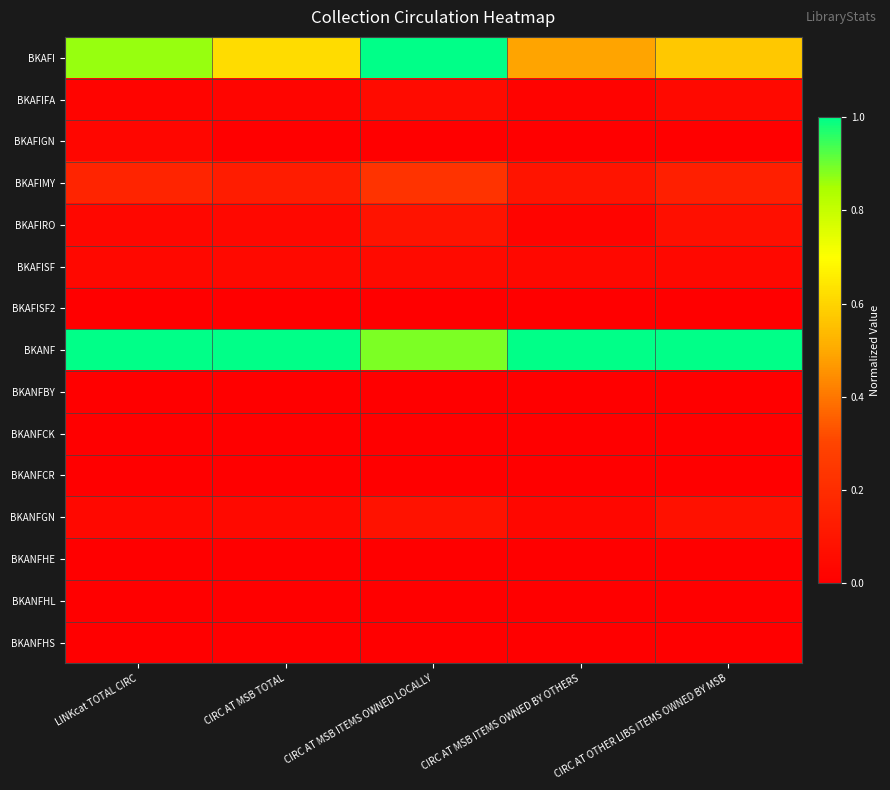

Reading left to right, extract all data points from this chart.

BKAFI: LINKcat TOTAL CIRC=0.9	CIRC AT MSB TOTAL=0.6	CIRC AT MSB ITEMS OWNED LOCALLY=1.0	CIRC AT MSB ITEMS OWNED BY OTHERS=0.5	CIRC AT OTHER LIBS ITEMS OWNED BY MSB=0.6
BKAFIFA: LINKcat TOTAL CIRC=0.0	CIRC AT MSB TOTAL=0.0	CIRC AT MSB ITEMS OWNED LOCALLY=0.1	CIRC AT MSB ITEMS OWNED BY OTHERS=0.0	CIRC AT OTHER LIBS ITEMS OWNED BY MSB=0.0
BKAFIGN: LINKcat TOTAL CIRC=0.0	CIRC AT MSB TOTAL=0.0	CIRC AT MSB ITEMS OWNED LOCALLY=0.0	CIRC AT MSB ITEMS OWNED BY OTHERS=0.0	CIRC AT OTHER LIBS ITEMS OWNED BY MSB=0.0
BKAFIMY: LINKcat TOTAL CIRC=0.2	CIRC AT MSB TOTAL=0.1	CIRC AT MSB ITEMS OWNED LOCALLY=0.2	CIRC AT MSB ITEMS OWNED BY OTHERS=0.1	CIRC AT OTHER LIBS ITEMS OWNED BY MSB=0.1
BKAFIRO: LINKcat TOTAL CIRC=0.0	CIRC AT MSB TOTAL=0.0	CIRC AT MSB ITEMS OWNED LOCALLY=0.1	CIRC AT MSB ITEMS OWNED BY OTHERS=0.0	CIRC AT OTHER LIBS ITEMS OWNED BY MSB=0.1
BKAFISF: LINKcat TOTAL CIRC=0.0	CIRC AT MSB TOTAL=0.0	CIRC AT MSB ITEMS OWNED LOCALLY=0.0	CIRC AT MSB ITEMS OWNED BY OTHERS=0.0	CIRC AT OTHER LIBS ITEMS OWNED BY MSB=0.0
BKAFISF2: LINKcat TOTAL CIRC=0.0	CIRC AT MSB TOTAL=0.0	CIRC AT MSB ITEMS OWNED LOCALLY=0.0	CIRC AT MSB ITEMS OWNED BY OTHERS=0.0	CIRC AT OTHER LIBS ITEMS OWNED BY MSB=0.0
BKANF: LINKcat TOTAL CIRC=1.0	CIRC AT MSB TOTAL=1.0	CIRC AT MSB ITEMS OWNED LOCALLY=0.9	CIRC AT MSB ITEMS OWNED BY OTHERS=1.0	CIRC AT OTHER LIBS ITEMS OWNED BY MSB=1.0
BKANFBY: LINKcat TOTAL CIRC=0.0	CIRC AT MSB TOTAL=0.0	CIRC AT MSB ITEMS OWNED LOCALLY=0.0	CIRC AT MSB ITEMS OWNED BY OTHERS=0.0	CIRC AT OTHER LIBS ITEMS OWNED BY MSB=0.0
BKANFCK: LINKcat TOTAL CIRC=0.0	CIRC AT MSB TOTAL=0.0	CIRC AT MSB ITEMS OWNED LOCALLY=0.0	CIRC AT MSB ITEMS OWNED BY OTHERS=0.0	CIRC AT OTHER LIBS ITEMS OWNED BY MSB=0.0
BKANFCR: LINKcat TOTAL CIRC=0.0	CIRC AT MSB TOTAL=0.0	CIRC AT MSB ITEMS OWNED LOCALLY=0.0	CIRC AT MSB ITEMS OWNED BY OTHERS=0.0	CIRC AT OTHER LIBS ITEMS OWNED BY MSB=0.0
BKANFGN: LINKcat TOTAL CIRC=0.0	CIRC AT MSB TOTAL=0.0	CIRC AT MSB ITEMS OWNED LOCALLY=0.1	CIRC AT MSB ITEMS OWNED BY OTHERS=0.0	CIRC AT OTHER LIBS ITEMS OWNED BY MSB=0.1
BKANFHE: LINKcat TOTAL CIRC=0.0	CIRC AT MSB TOTAL=0.0	CIRC AT MSB ITEMS OWNED LOCALLY=0.0	CIRC AT MSB ITEMS OWNED BY OTHERS=0.0	CIRC AT OTHER LIBS ITEMS OWNED BY MSB=0.0
BKANFHL: LINKcat TOTAL CIRC=0.0	CIRC AT MSB TOTAL=0.0	CIRC AT MSB ITEMS OWNED LOCALLY=0.0	CIRC AT MSB ITEMS OWNED BY OTHERS=0.0	CIRC AT OTHER LIBS ITEMS OWNED BY MSB=0.0
BKANFHS: LINKcat TOTAL CIRC=0.0	CIRC AT MSB TOTAL=0.0	CIRC AT MSB ITEMS OWNED LOCALLY=0.0	CIRC AT MSB ITEMS OWNED BY OTHERS=0.0	CIRC AT OTHER LIBS ITEMS OWNED BY MSB=0.0